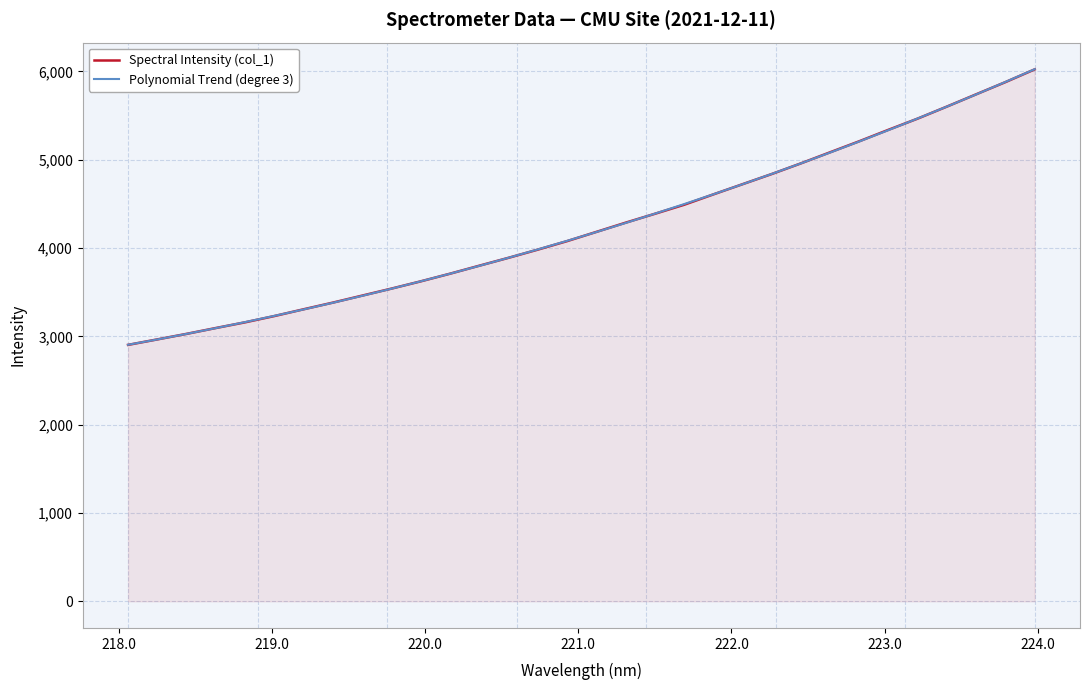

What is the maximum value shown in the chart?

6023.8